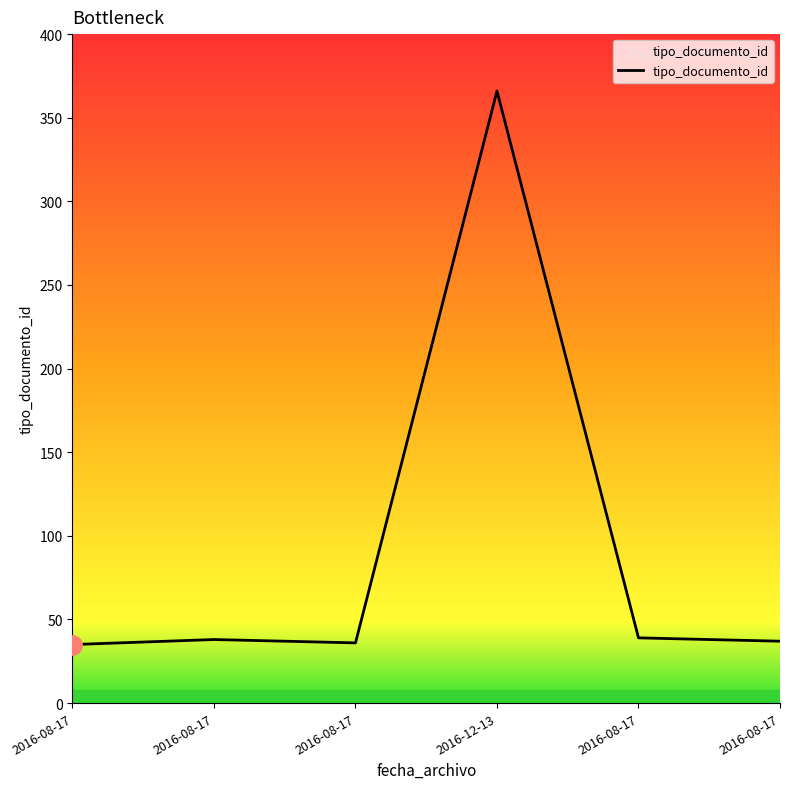

The chart shows a value of 366 at 2016-12-13. True or false?

True